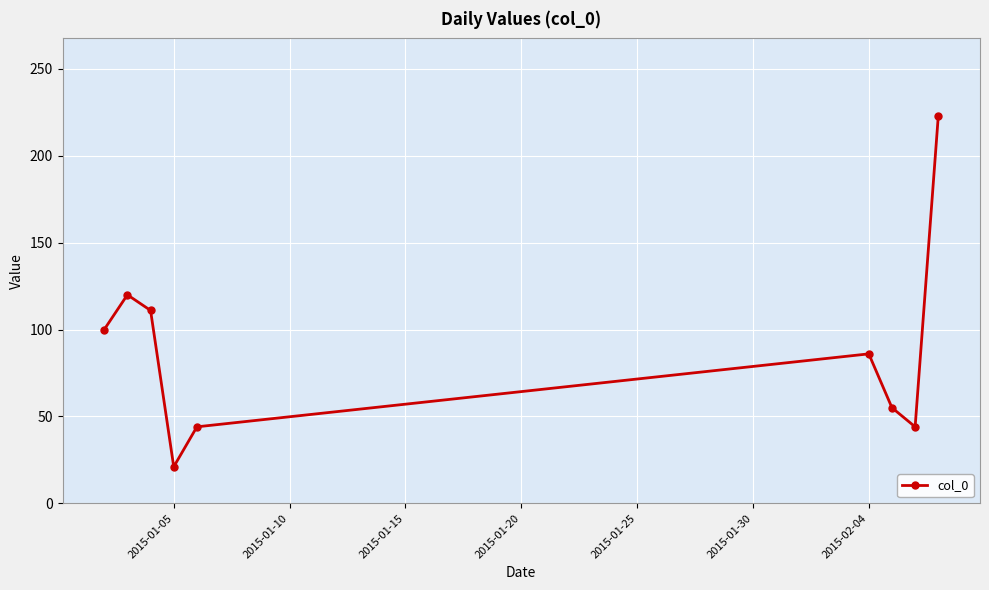

What is the value of the 7th point from the left?

55